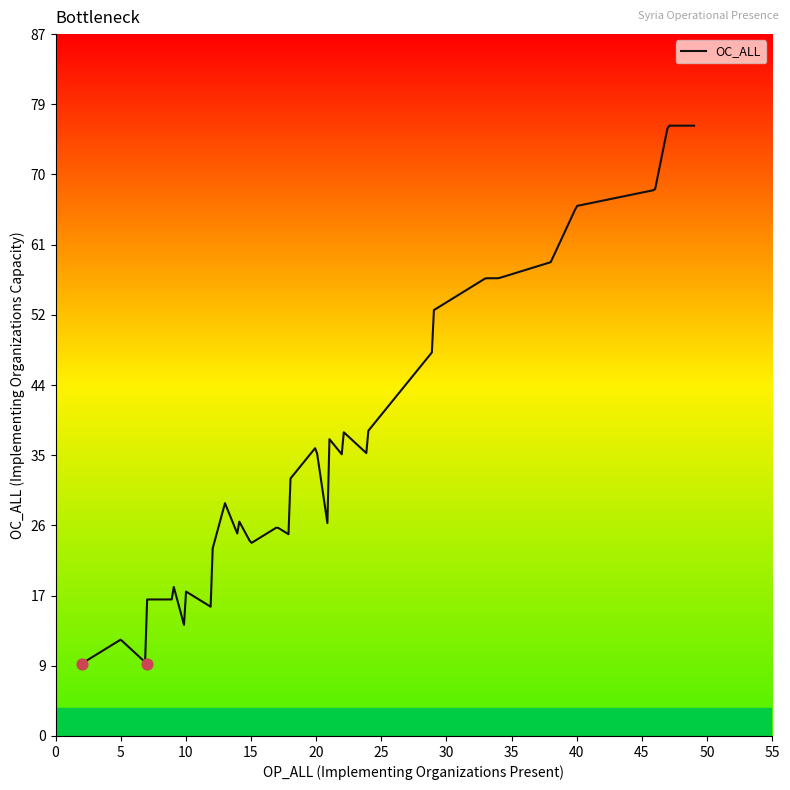

Which has a higher value, 47 or 12?

47